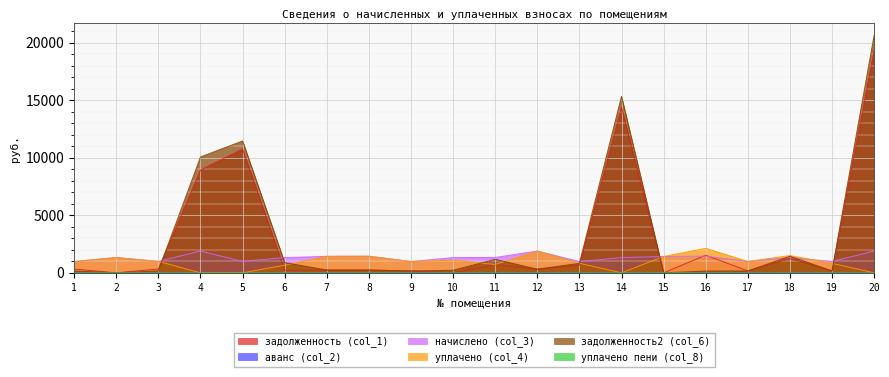

Which series has the widest spread of values?

задолженность2 (col_6)